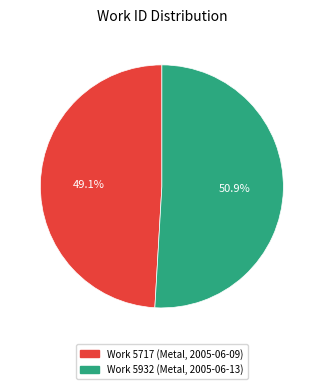

Rank the categories by value from lowest to highest.

Work 5717 (Metal, 2005-06-09), Work 5932 (Metal, 2005-06-13)